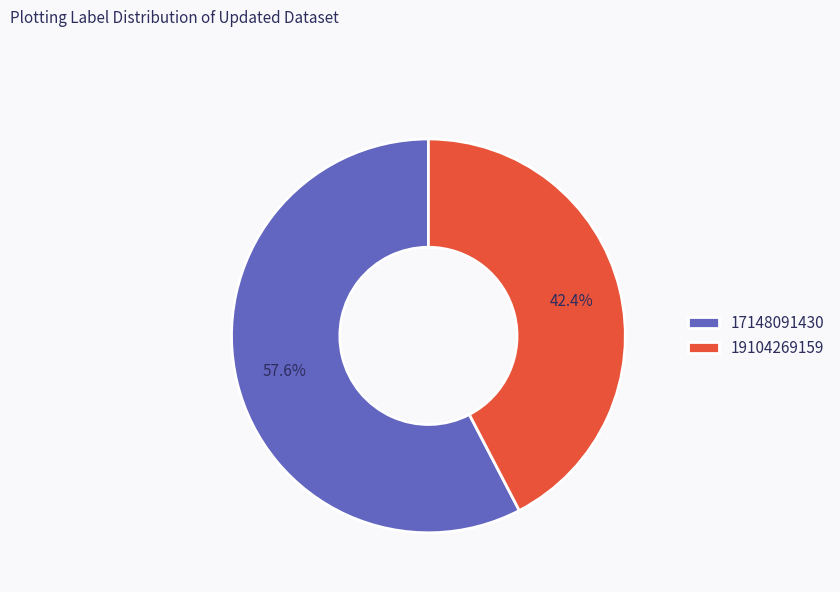

Is it true that 19104269159 is 42% of the pie?

True